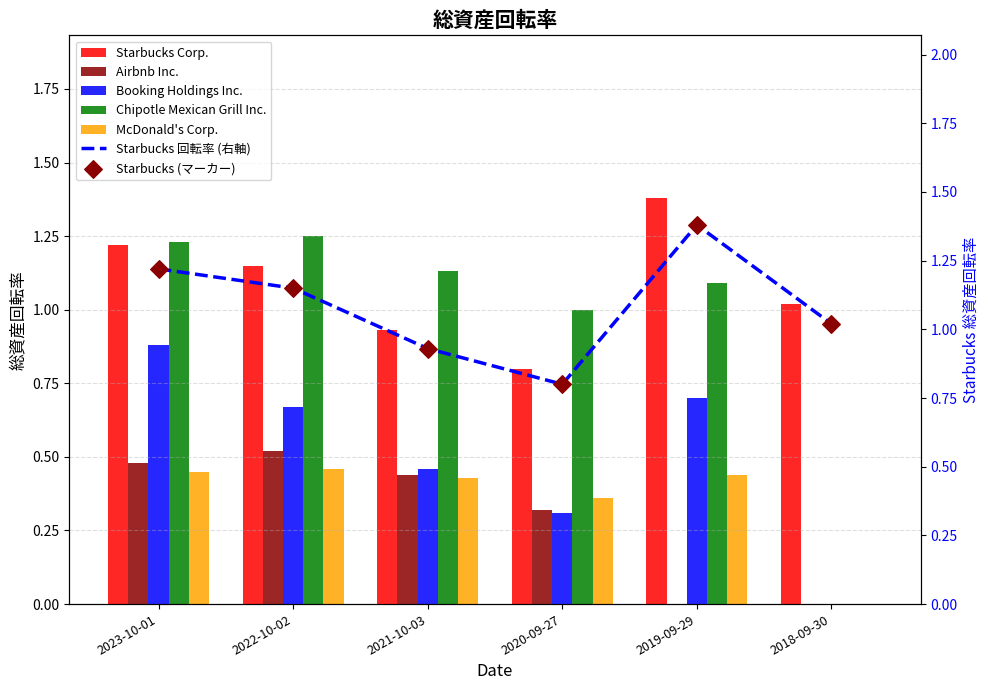

Which series has the largest total across all categories?

Starbucks Corp.